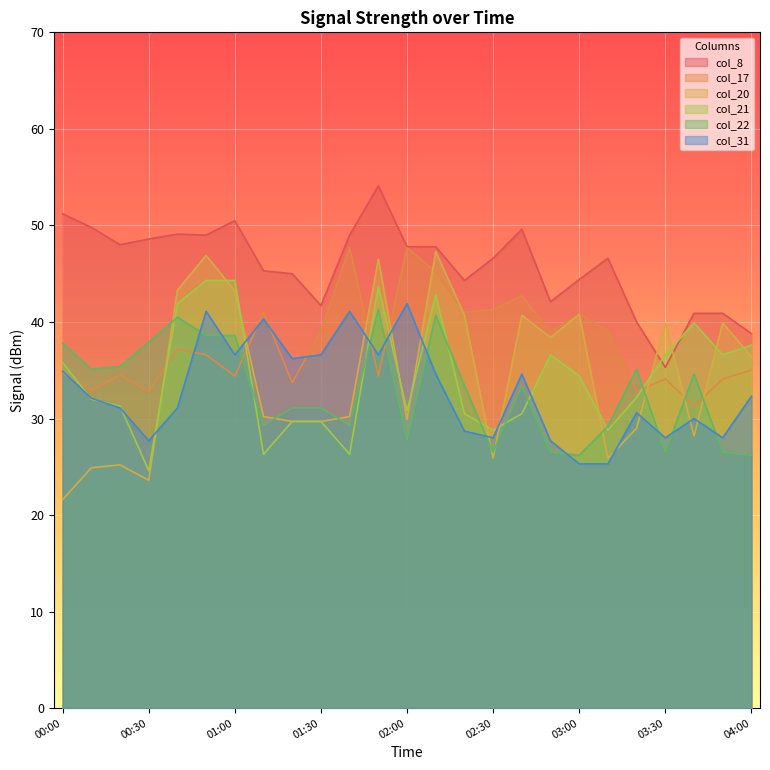

What position from the left is 03:00?

19